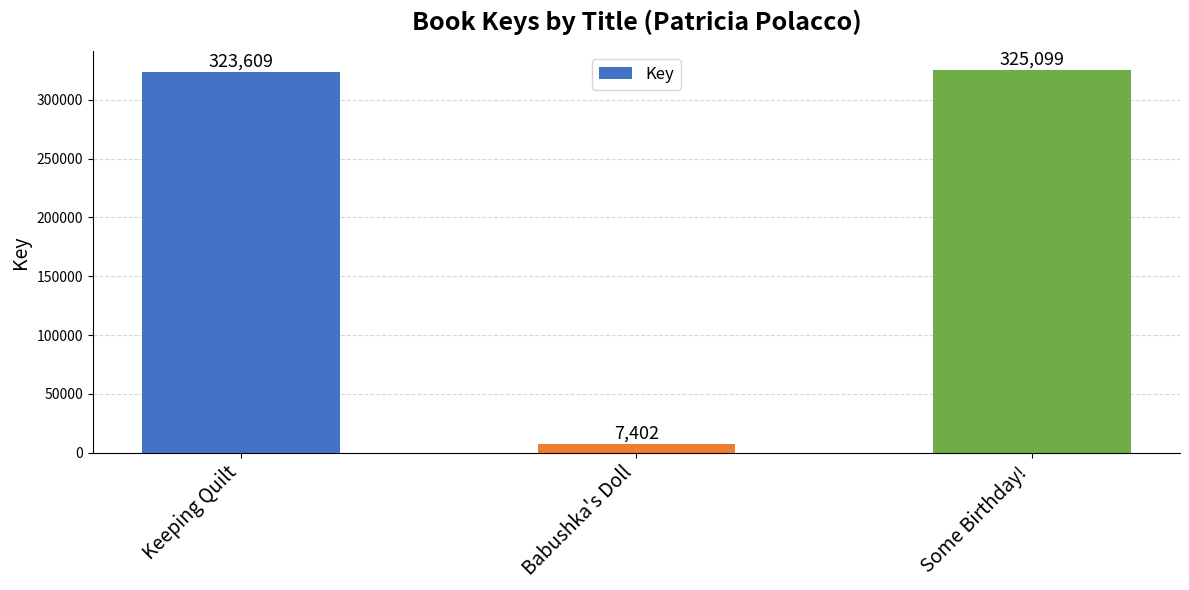

Between Keeping Quilt and Some Birthday!, which is larger?

Some Birthday!